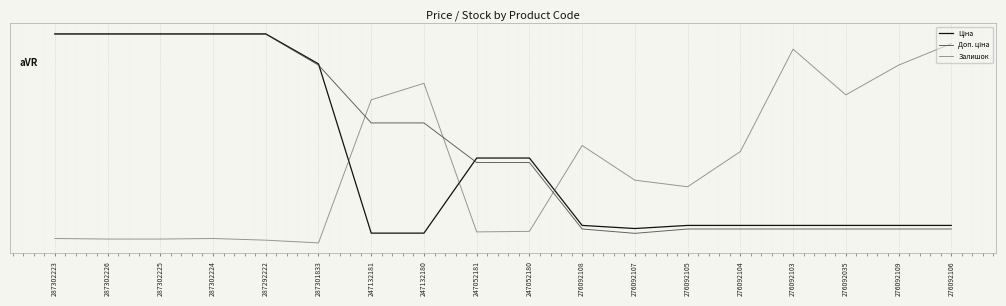

Does the chart display data point markers on the line(s)?

No